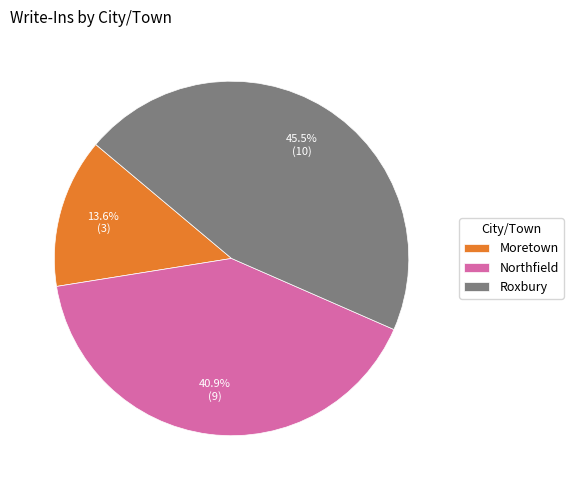

Count the number of slices in the pie.

3